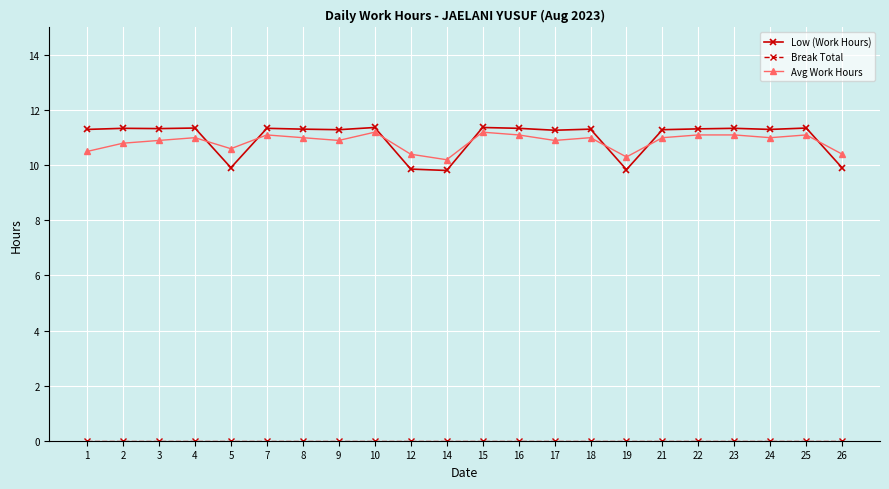

Does the chart display data point markers on the line(s)?

Yes